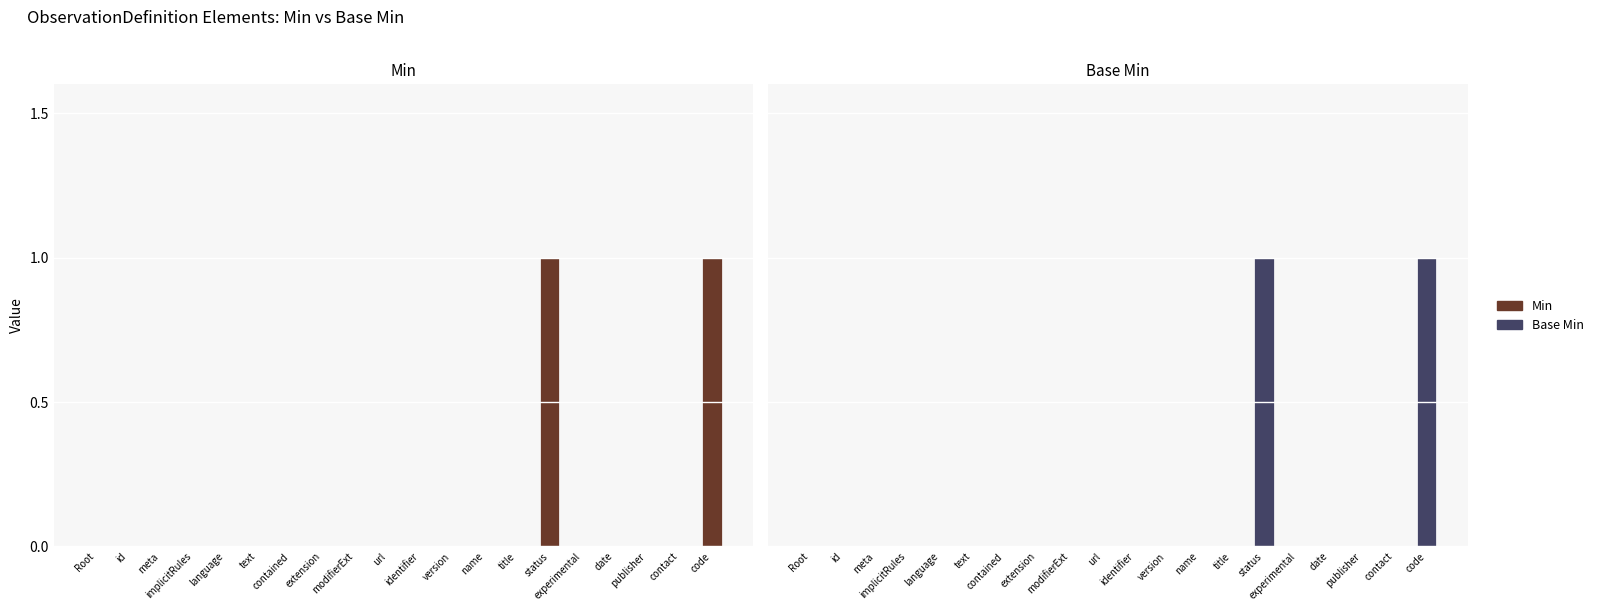

Count the number of categories in the chart.

20